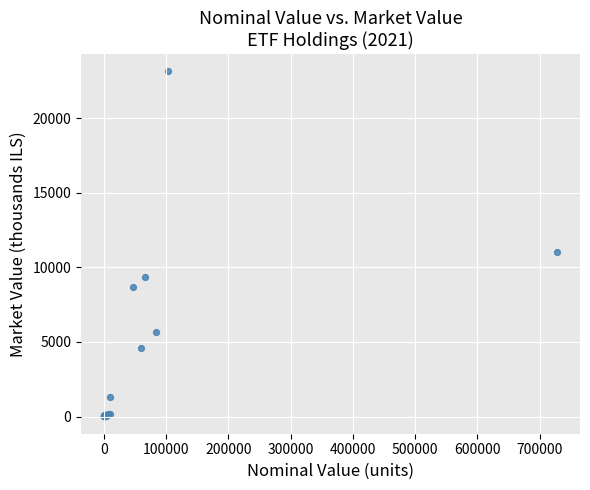

What Y value in the scatter plot is closest to 11575?

11057.0